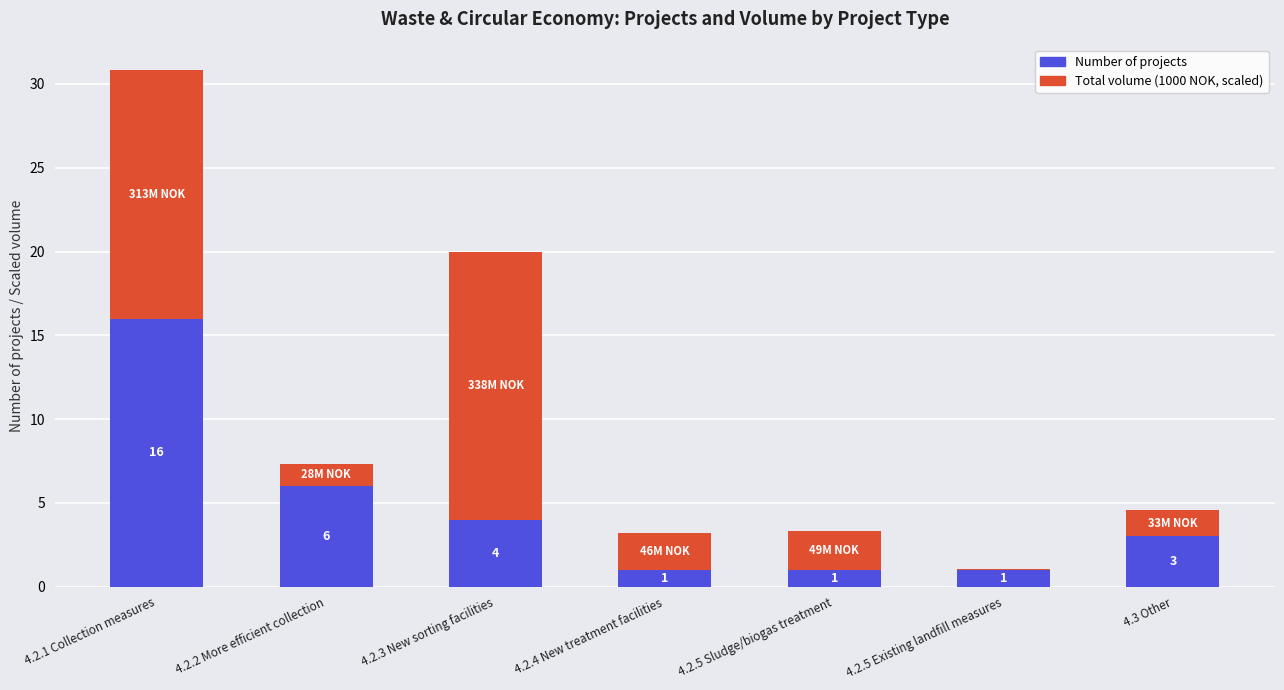

What is the total value across all series at 4.2.3 New sorting facilities?

20.0